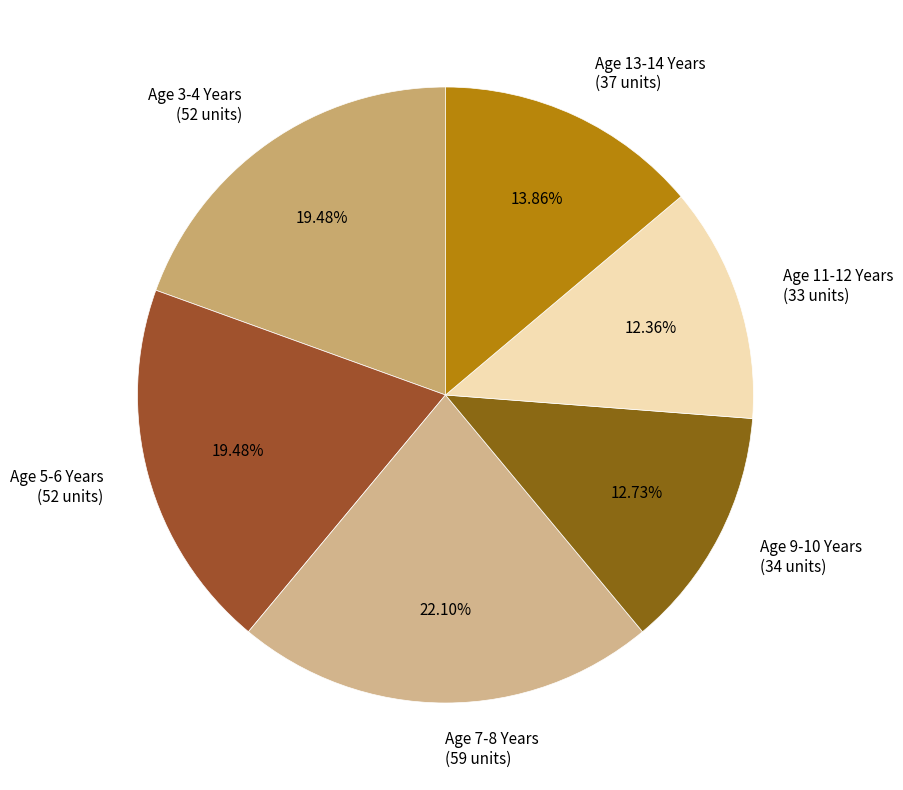

True or false: Age 7-8 Years accounts for 34% of the total.

False